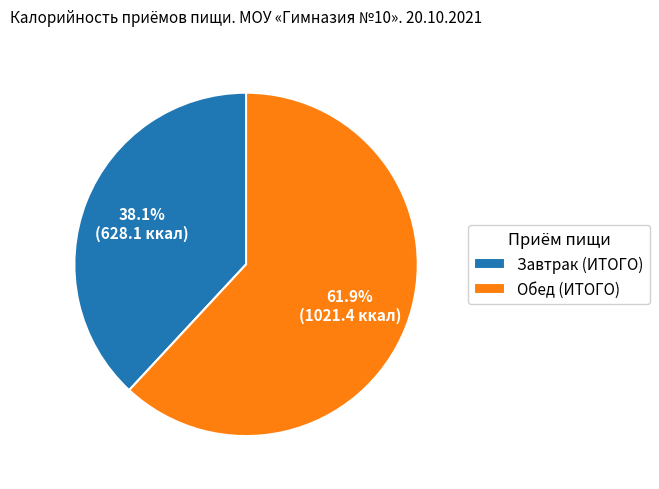

True or false: Завтрак (ИТОГО) accounts for 48% of the total.

False